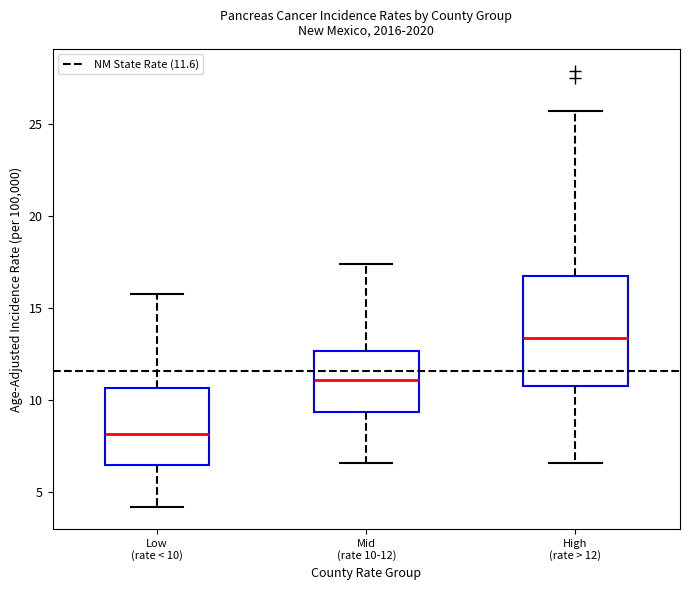

Reading left to right, transcribe this box plot: for each box, give where its median line is, the range the box spans, and where its two whiskers end, as read against the y-axis. The values are not printed on the chart, so give them approximately, as read against the axis.

Low (rate < 10): median 8.0, box 6.5 to 10.5, whiskers 4.0 to 16.0
Mid (rate 10-12): median 11.0, box 9.5 to 12.5, whiskers 6.5 to 17.5
High (rate > 12): median 13.5, box 11.0 to 17.0, whiskers 6.5 to 25.5